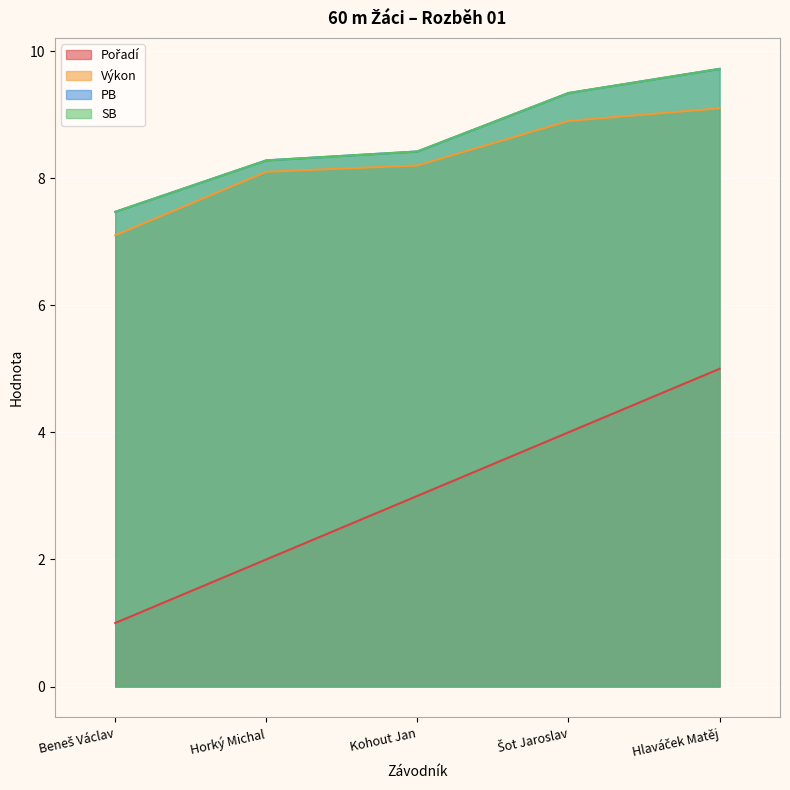

Which has a higher value, Kohout Jan or Hlaváček Matěj?

Hlaváček Matěj